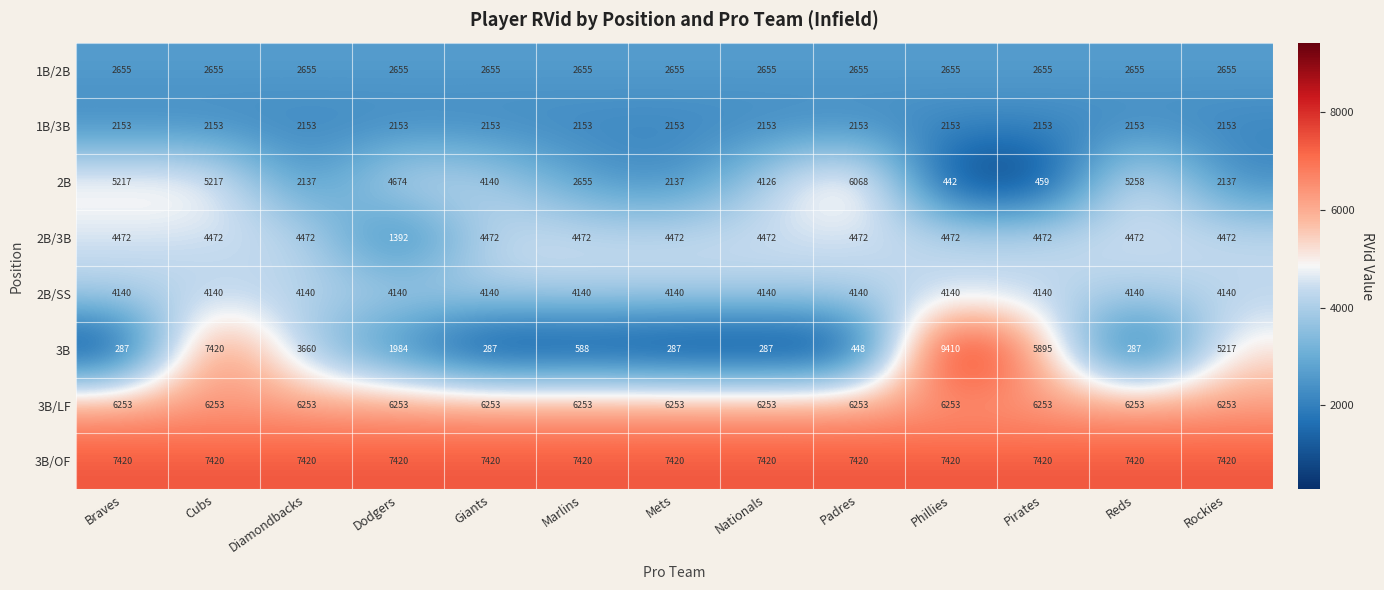

At which category does the chart reach its peak across all series?

Phillies